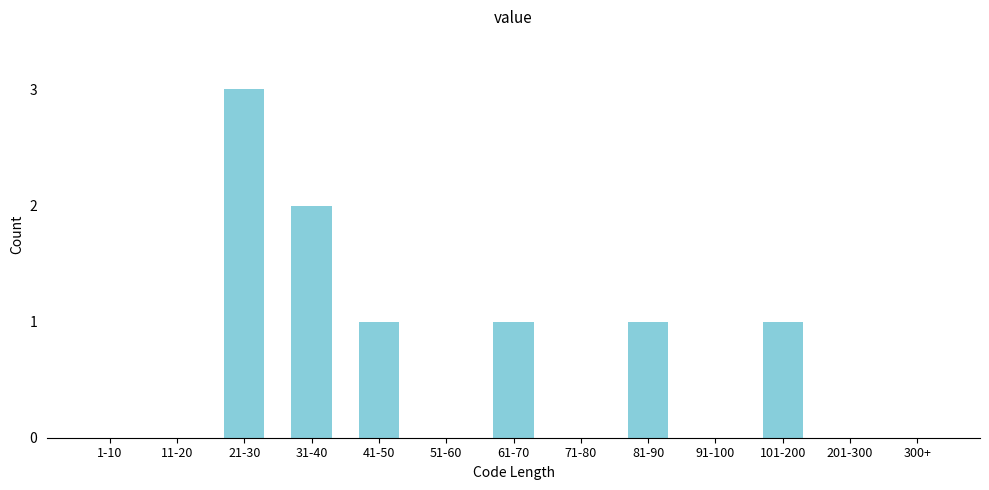

Reading left to right, transcribe all the data shown in this chart.

1-10=0	11-20=0	21-30=3	31-40=2	41-50=1	51-60=0	61-70=1	71-80=0	81-90=1	91-100=0	101-200=1	201-300=0	300+=0